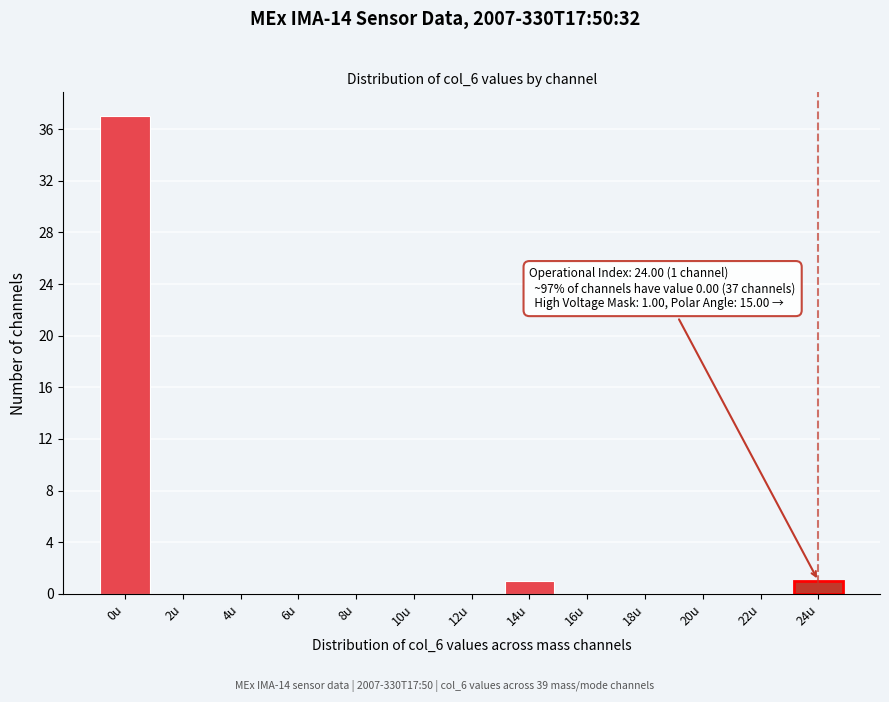

Reading left to right, extract all data points from this chart.

0u=37	2u=0	4u=0	6u=0	8u=0	10u=0	12u=0	14u=1	16u=0	18u=0	20u=0	22u=0	24u=1